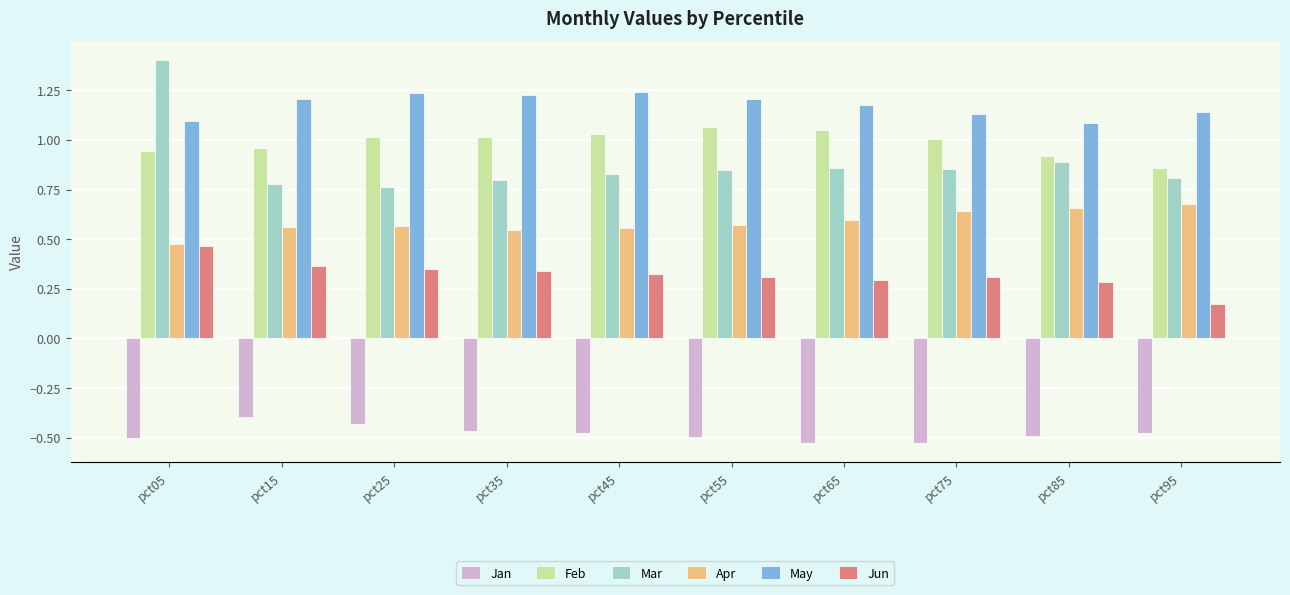

At how many categories does at least one series exceed 0?

10